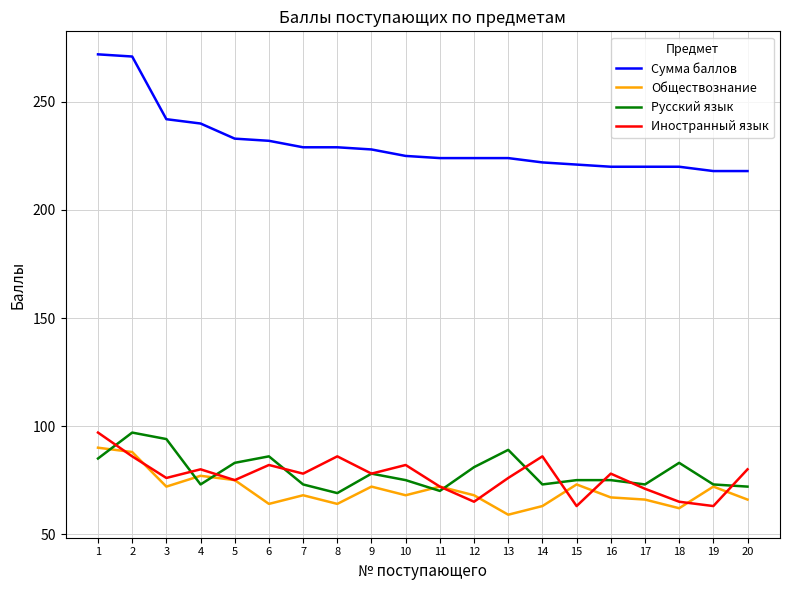

True or false: Иностранный язык and Сумма баллов cross at least once.

False